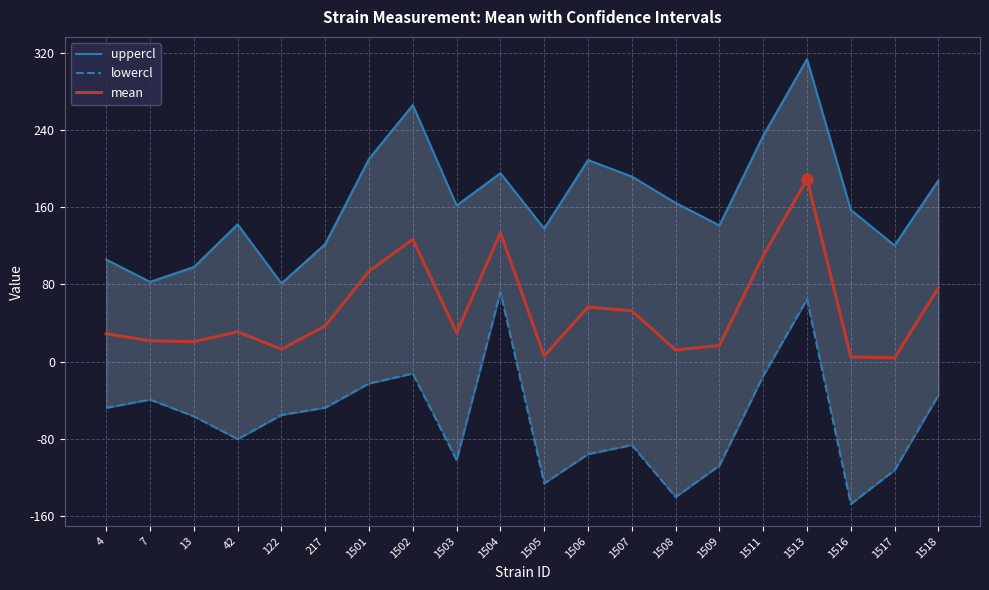

Which category has the highest value across all series?

1513